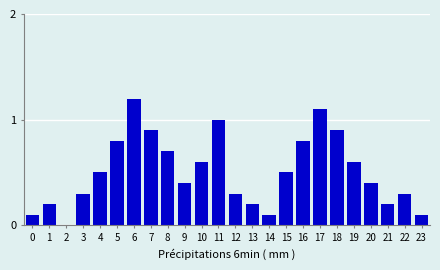

Reading left to right, list all the values displayed in this chart.

0=0.1	1=0.2	2=0.0	3=0.3	4=0.5	5=0.8	6=1.2	7=0.9	8=0.7	9=0.4	10=0.6	11=1.0	12=0.3	13=0.2	14=0.1	15=0.5	16=0.8	17=1.1	18=0.9	19=0.6	20=0.4	21=0.2	22=0.3	23=0.1